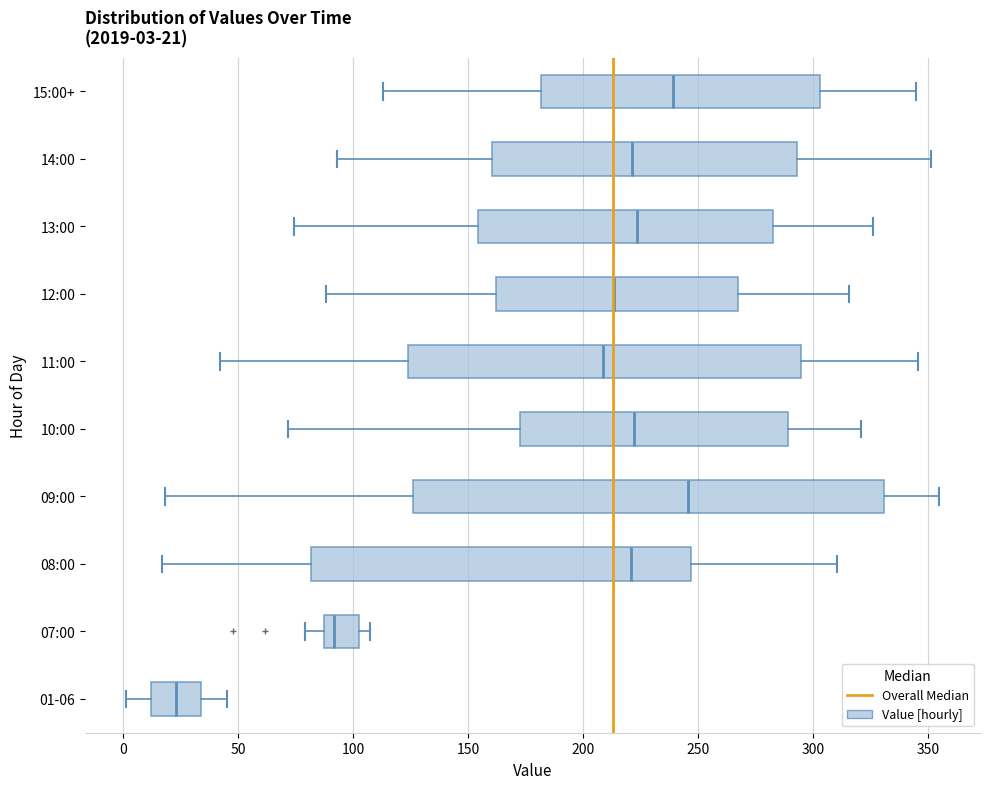

Which box is the widest, from its left edge to its right edge?

09:00